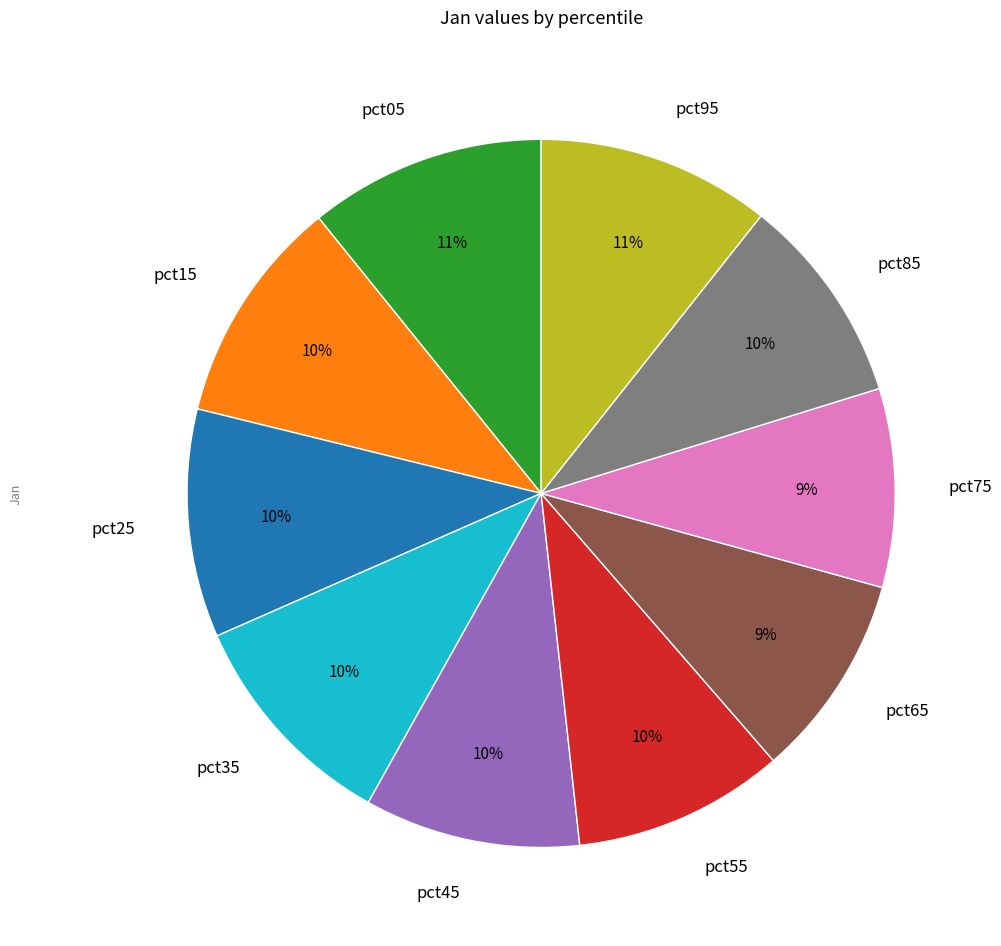

Is it true that pct65 is 9% of the pie?

True